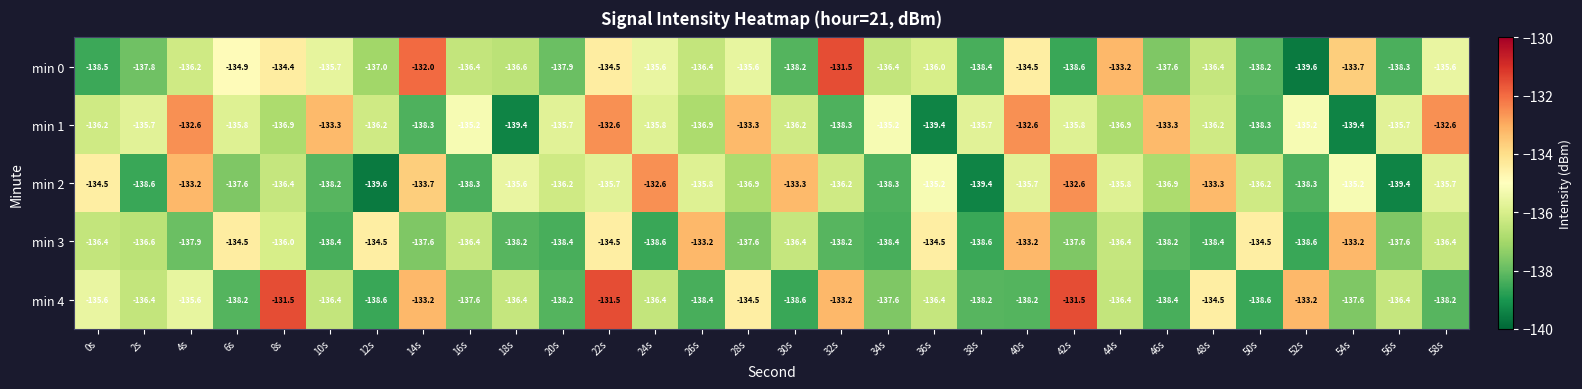

What value does the min 3 series have at 4s?

-137.9